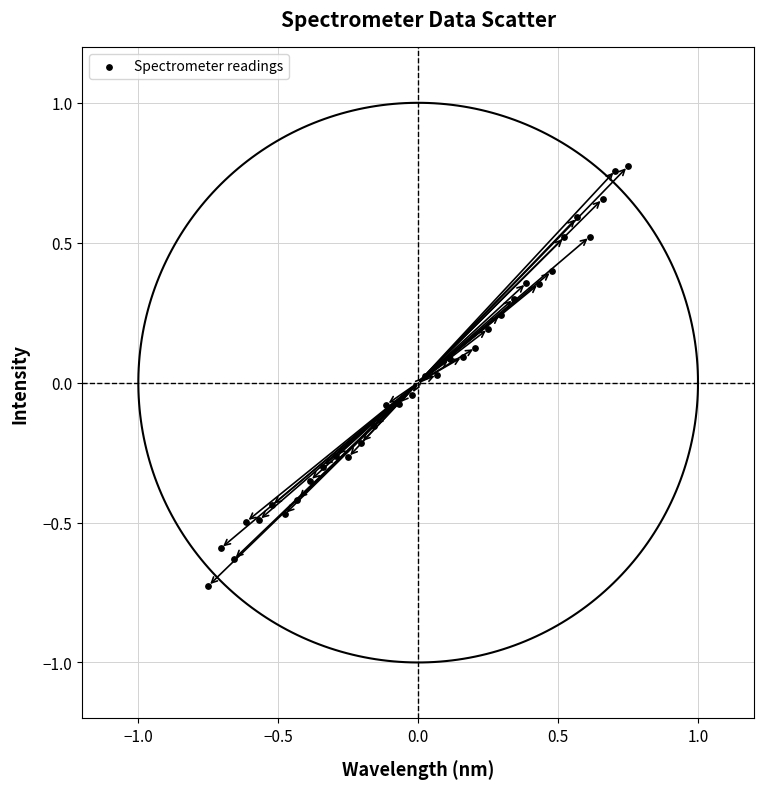

What is the range of Y values (max minus min)?

1.5